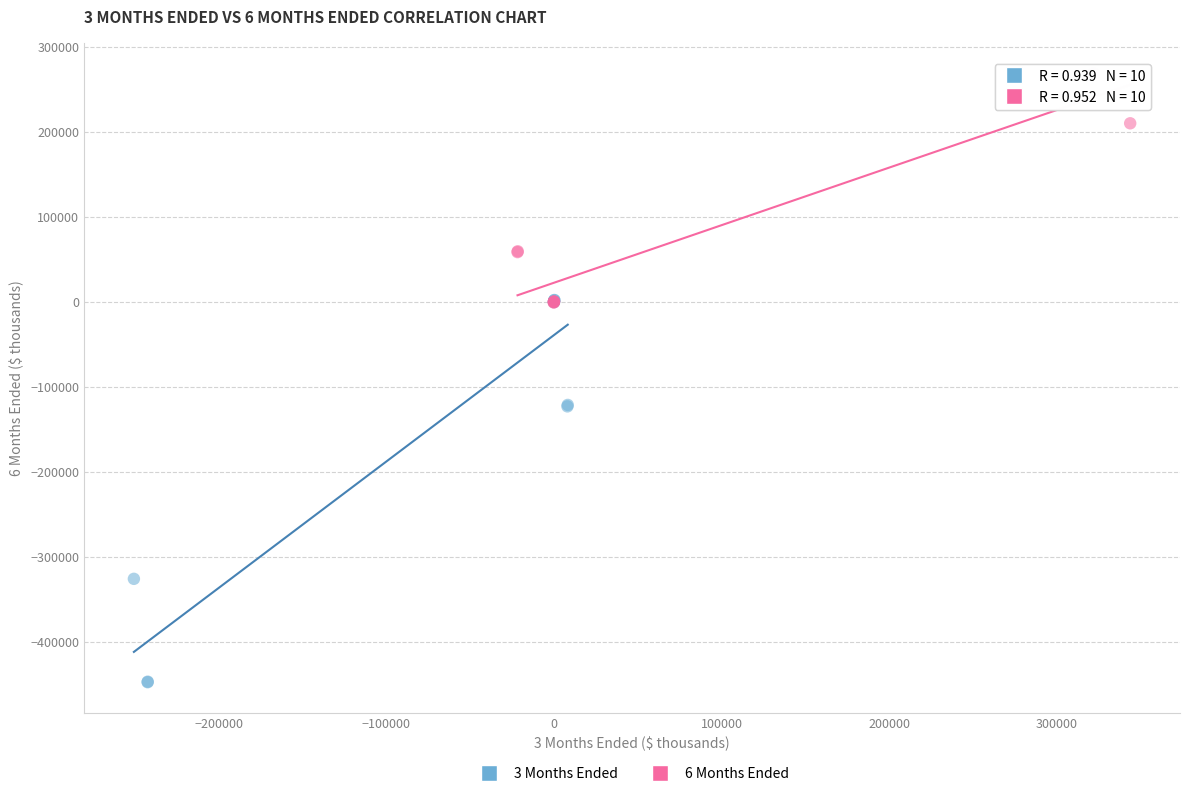

Which series reaches the minimum Y coordinate?

3 Months Ended